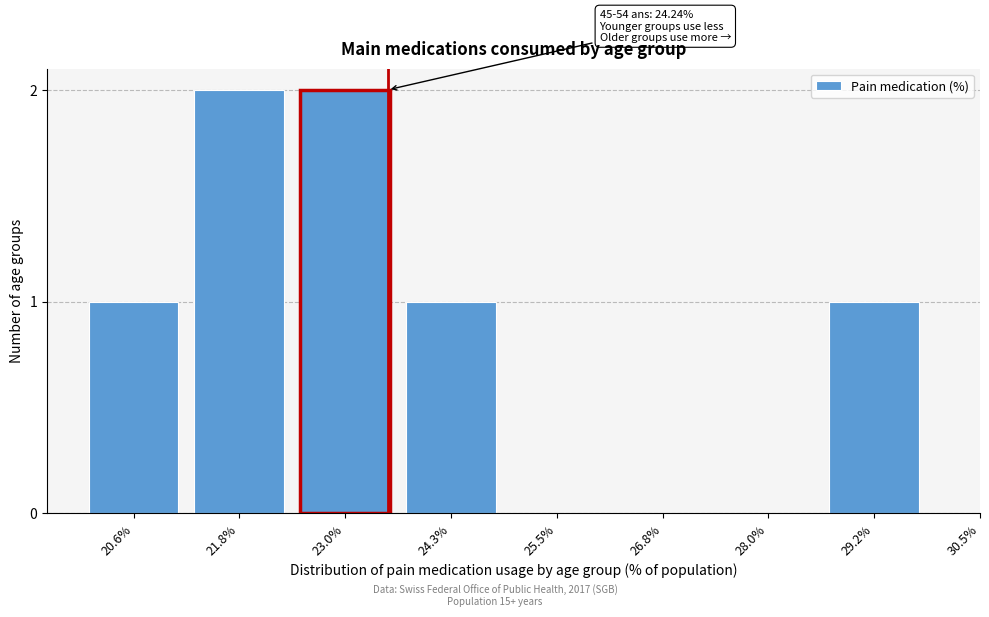

Reading left to right, transcribe all the data shown in this chart.

20.6%=1	21.8%=2	23.0%=2	24.3%=1	25.5%=0	26.8%=0	28.0%=0	29.2%=1